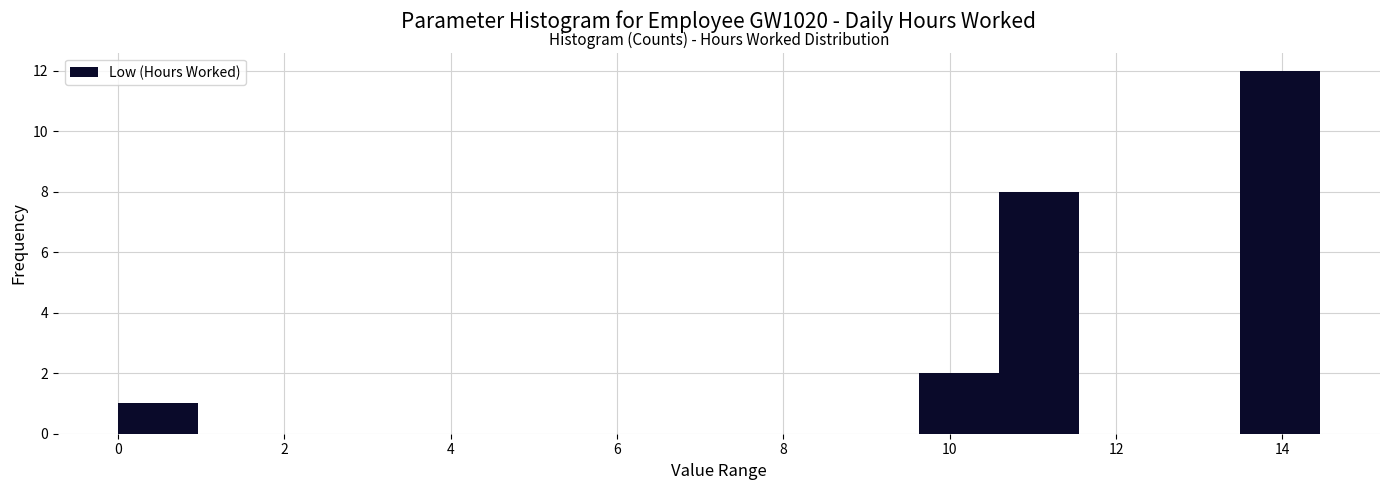

Reading left to right, transcribe this chart: for each bar, give the range it covers on the x-axis and its height. Neither the bar edges nor the heights are printed on the chart, so give them approximately, as read against the axes.

0.0 to 1.0: 1
1.0 to 2.0: 0
2.0 to 2.8: 0
2.8 to 3.8: 0
3.8 to 4.8: 0
4.8 to 5.8: 0
5.8 to 6.8: 0
6.8 to 7.8: 0
7.8 to 8.6: 0
8.6 to 9.6: 0
9.6 to 10.6: 2
10.6 to 11.6: 8
11.6 to 12.6: 0
12.6 to 13.4: 0
13.4 to 14.4: 12